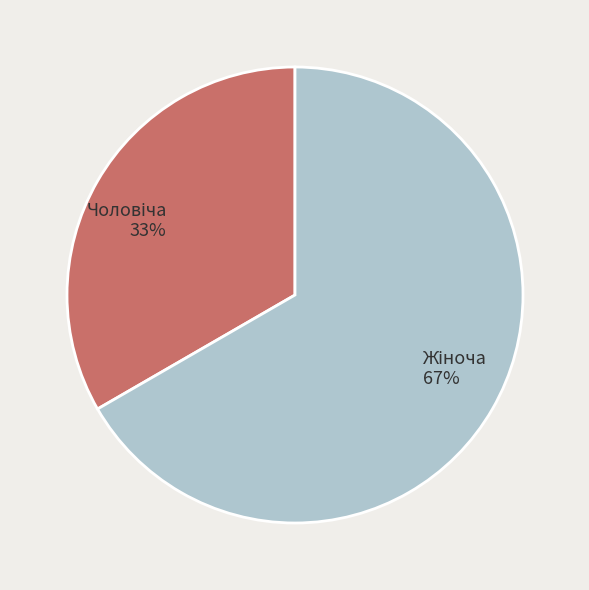

Does any single category account for the majority?

Yes